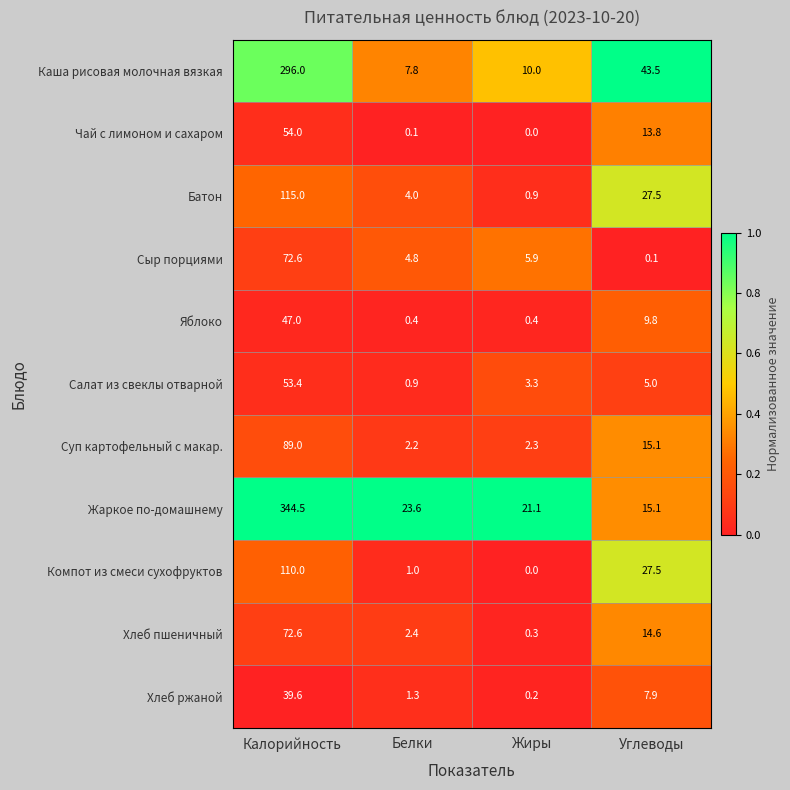

What is the greatest value displayed?

344.5